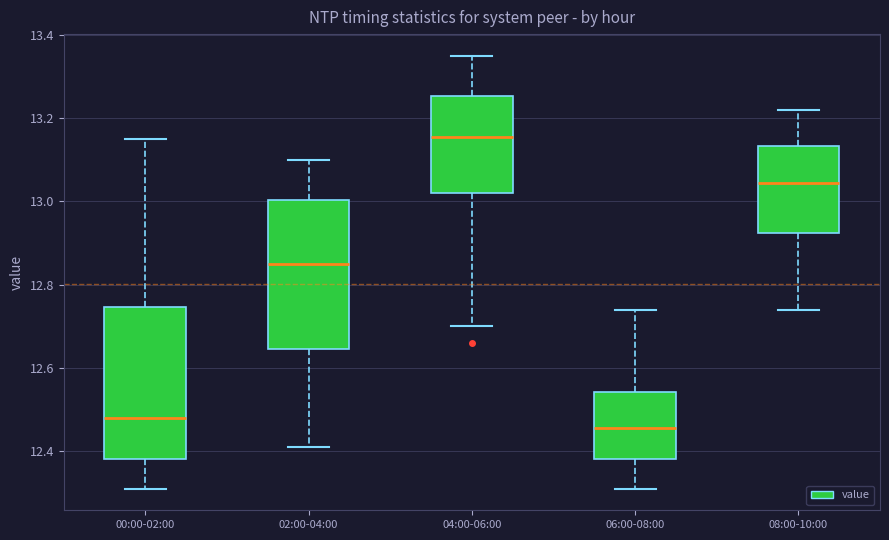

Where is the upper edge of the box for 02:00-04:00 on the y-axis? The values are not printed on the chart, so give them approximately, as read against the axis.

13.00